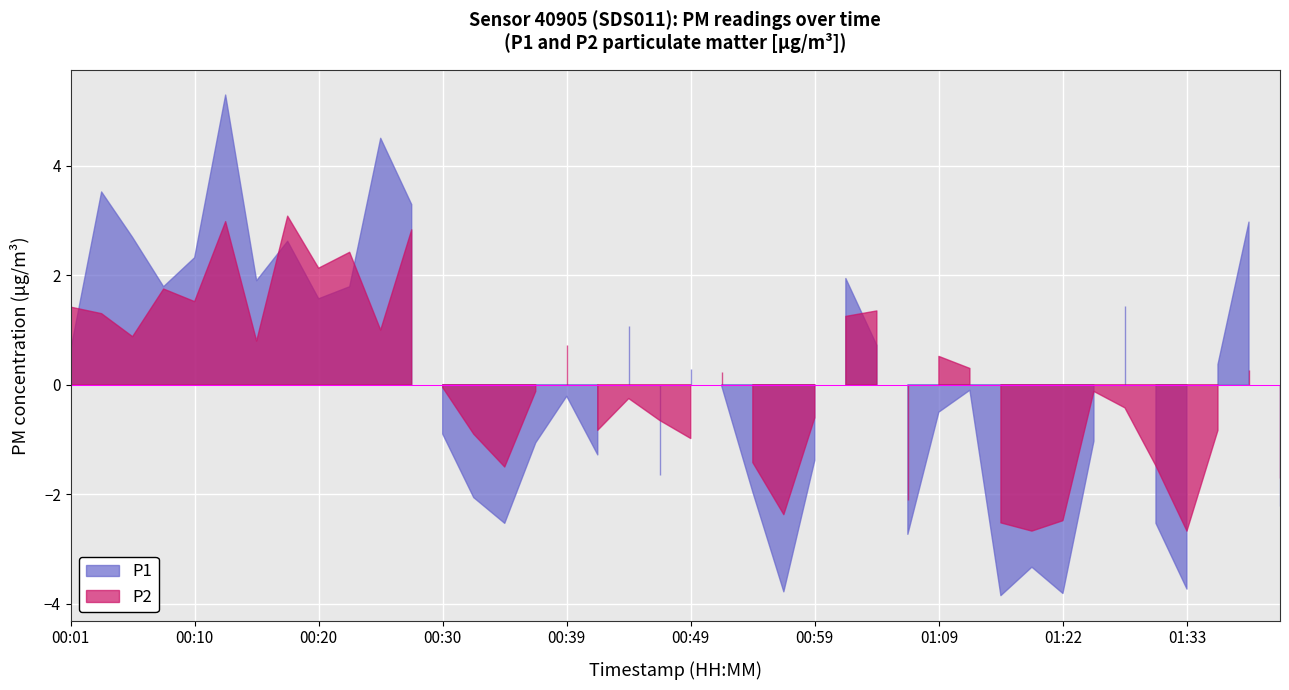

Does the chart display data point markers on the line(s)?

No